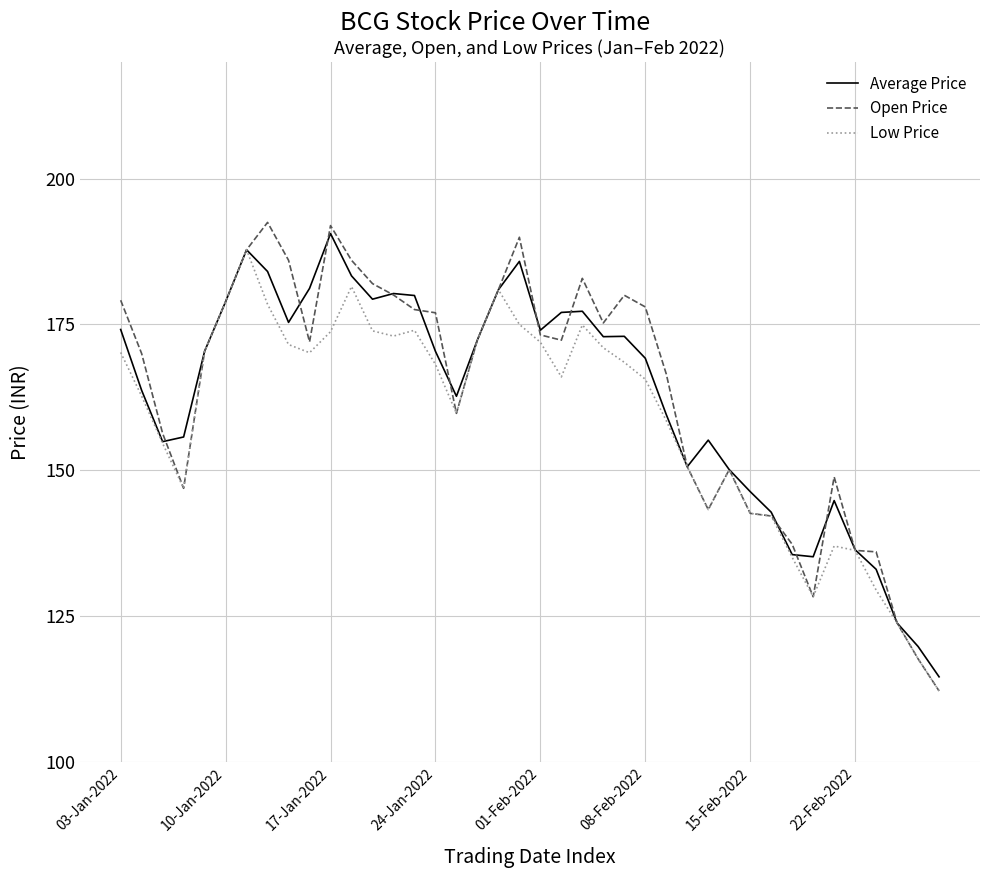

What is the smallest value displayed?

112.2